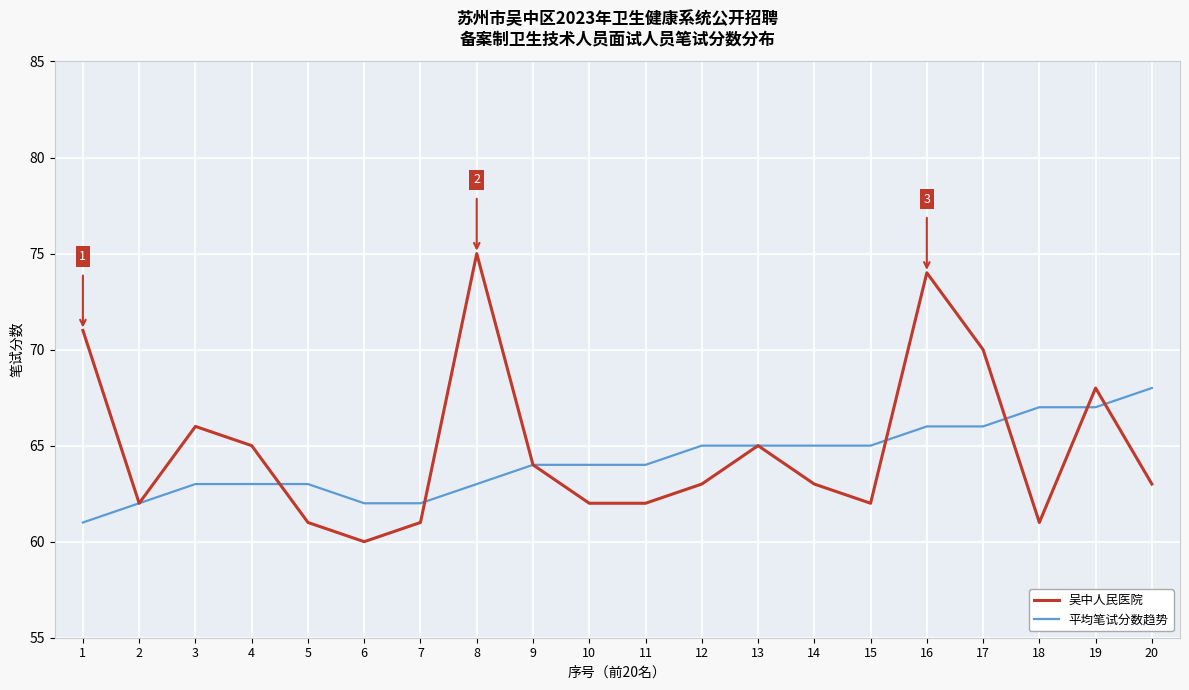

How many 平均笔试分数趋势 values are between 63 and 66?

13